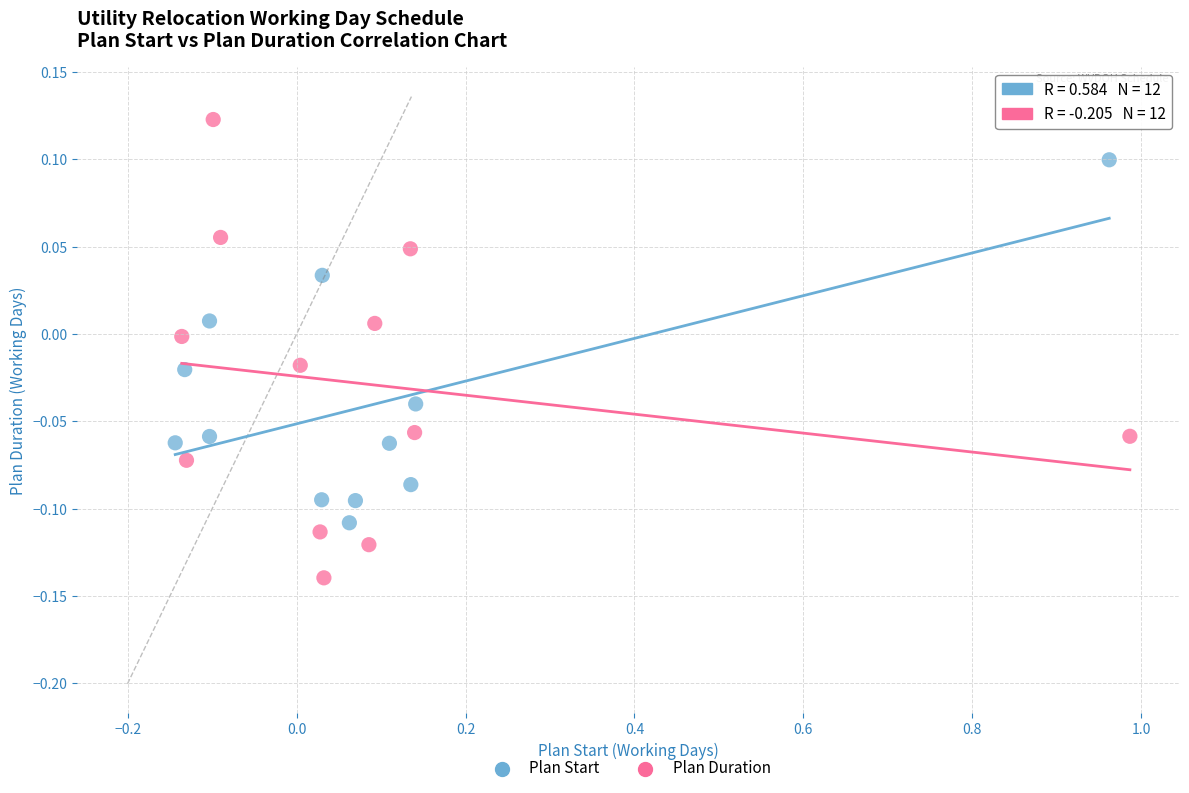

Which series reaches the maximum Y coordinate?

Plan Duration